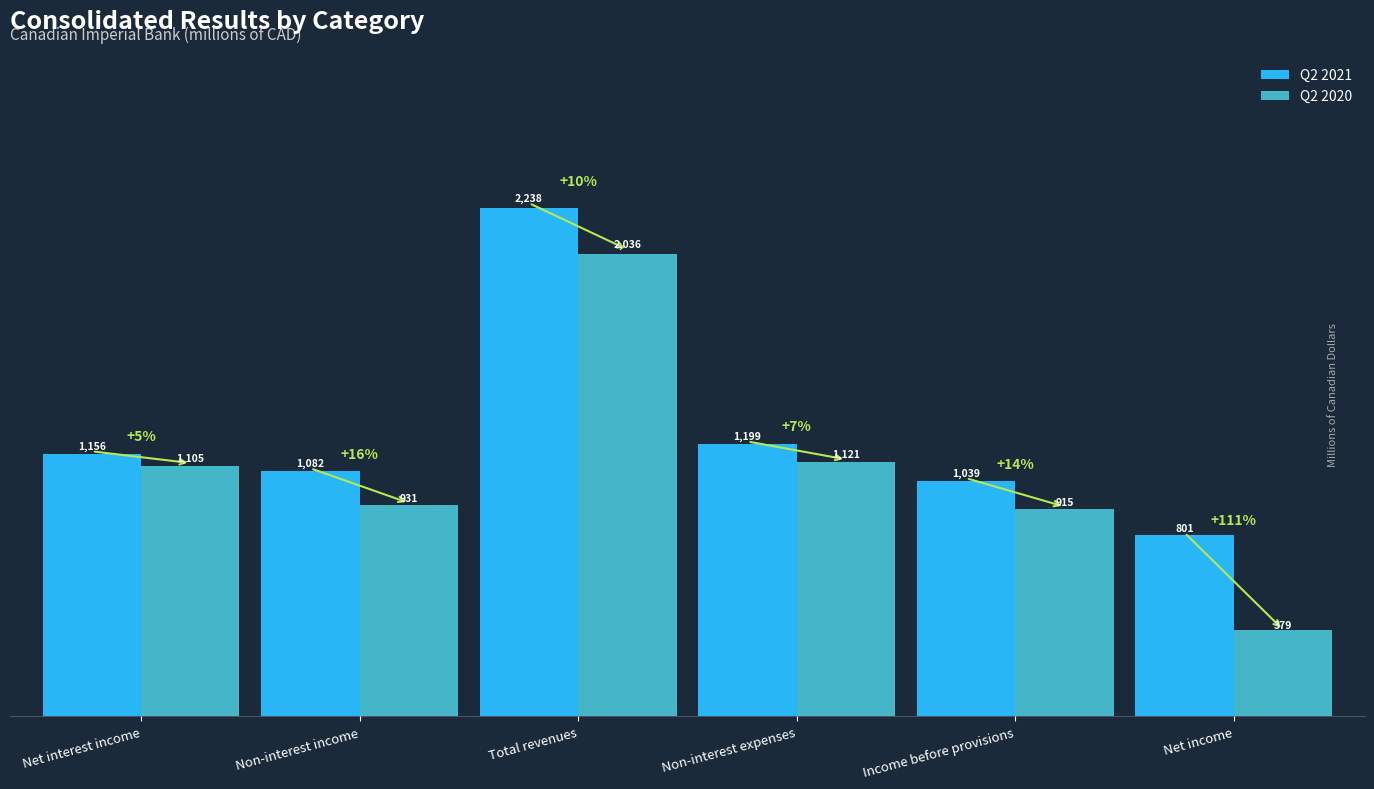

Which series has the largest total across all categories?

Q2 2021